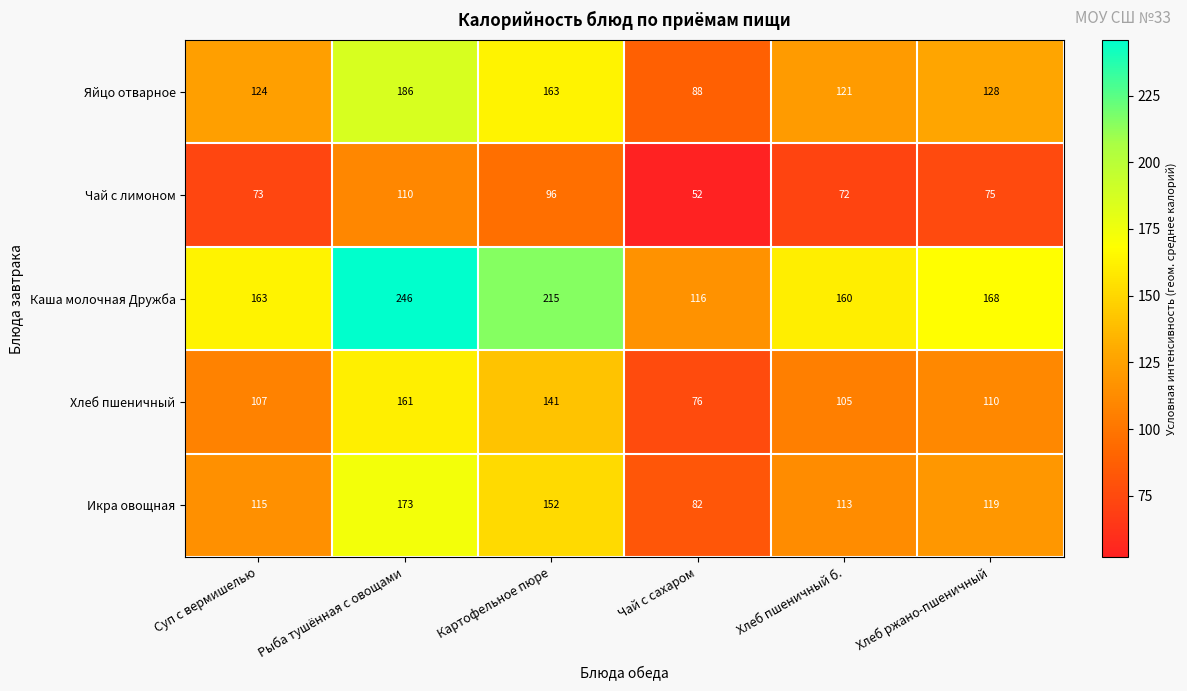

Reading left to right, extract all data points from this chart.

Яйцо отварное: 124	186	163	88	121	128
Чай с лимоном: 73	110	96	52	72	75
Каша молочная Дружба: 163	246	215	116	160	168
Хлеб пшеничный: 107	161	141	76	105	110
Икра овощная: 115	173	152	82	113	119